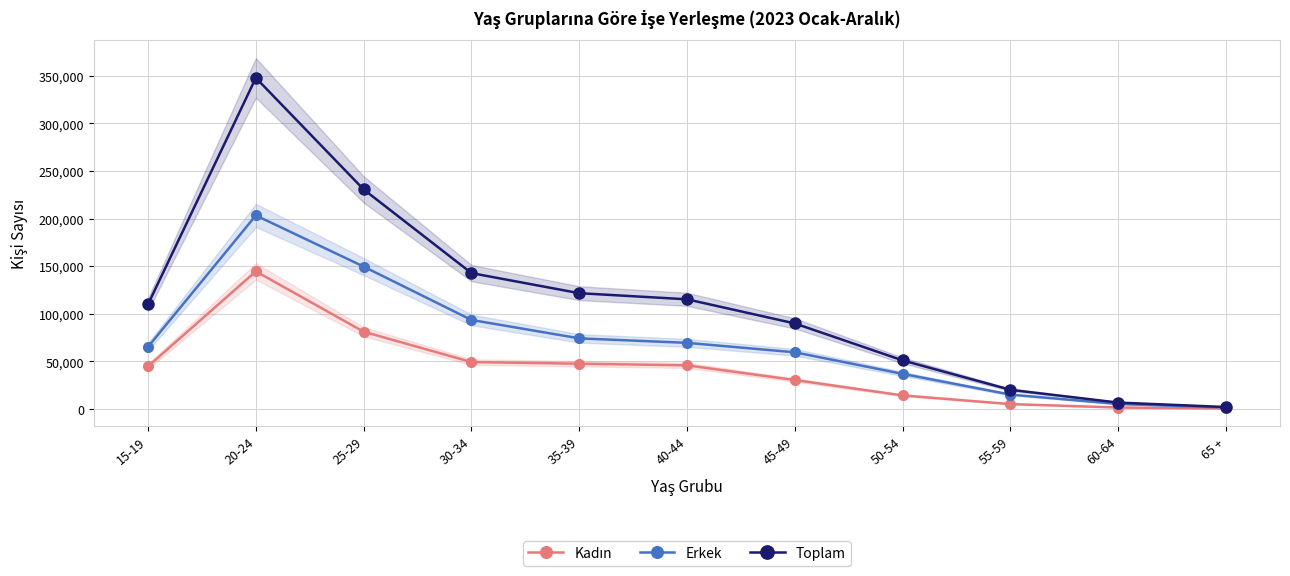

What is the lowest value of the Erkek series?

1489